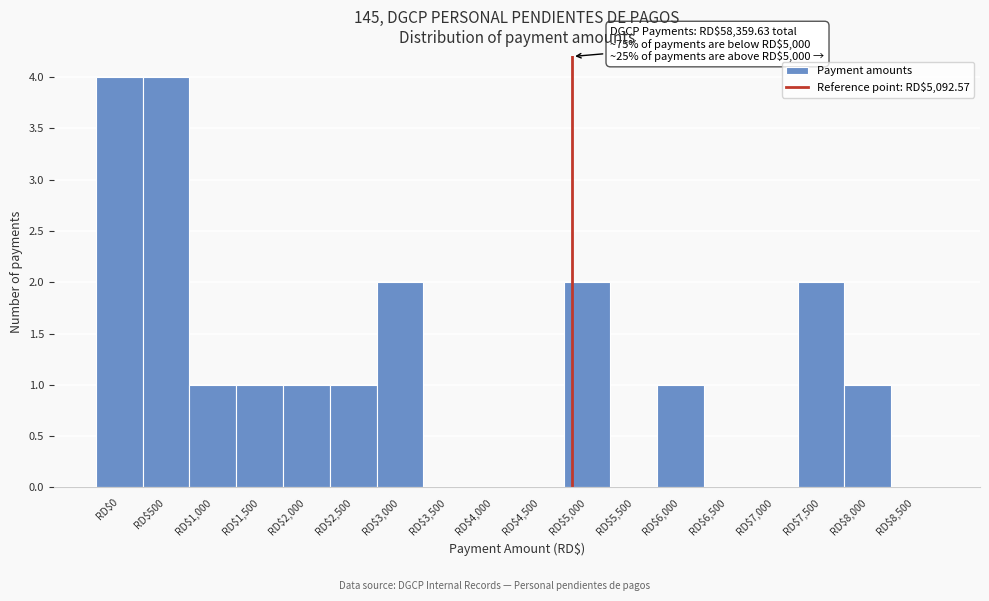

Is it true that the value at RD$4,500 is 2?

False